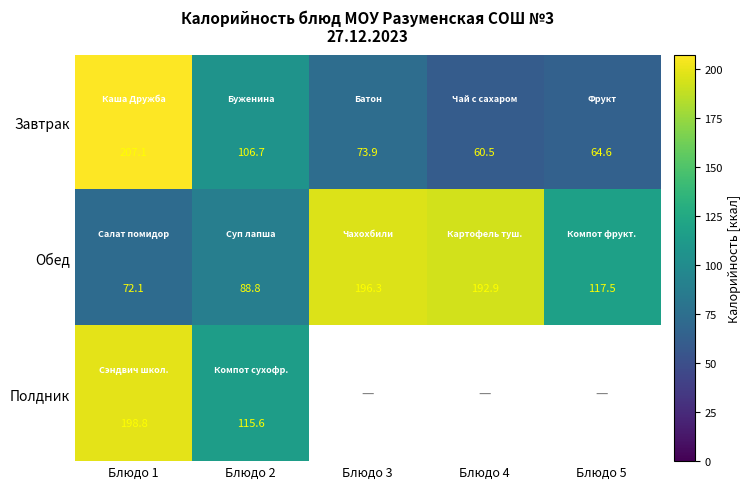

What is the difference between the Обед values at Блюдо 2 and Блюдо 3?

107.5